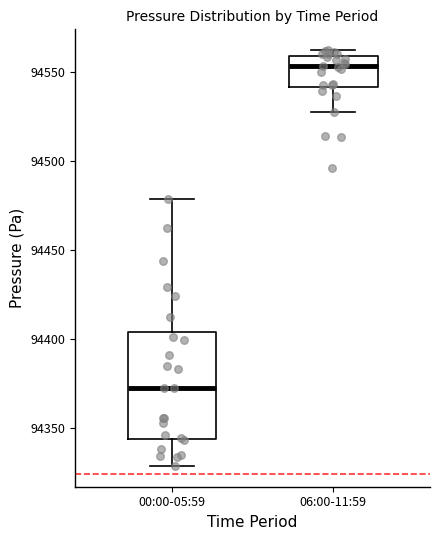

Which box has the lowest median line?

00:00-05:59